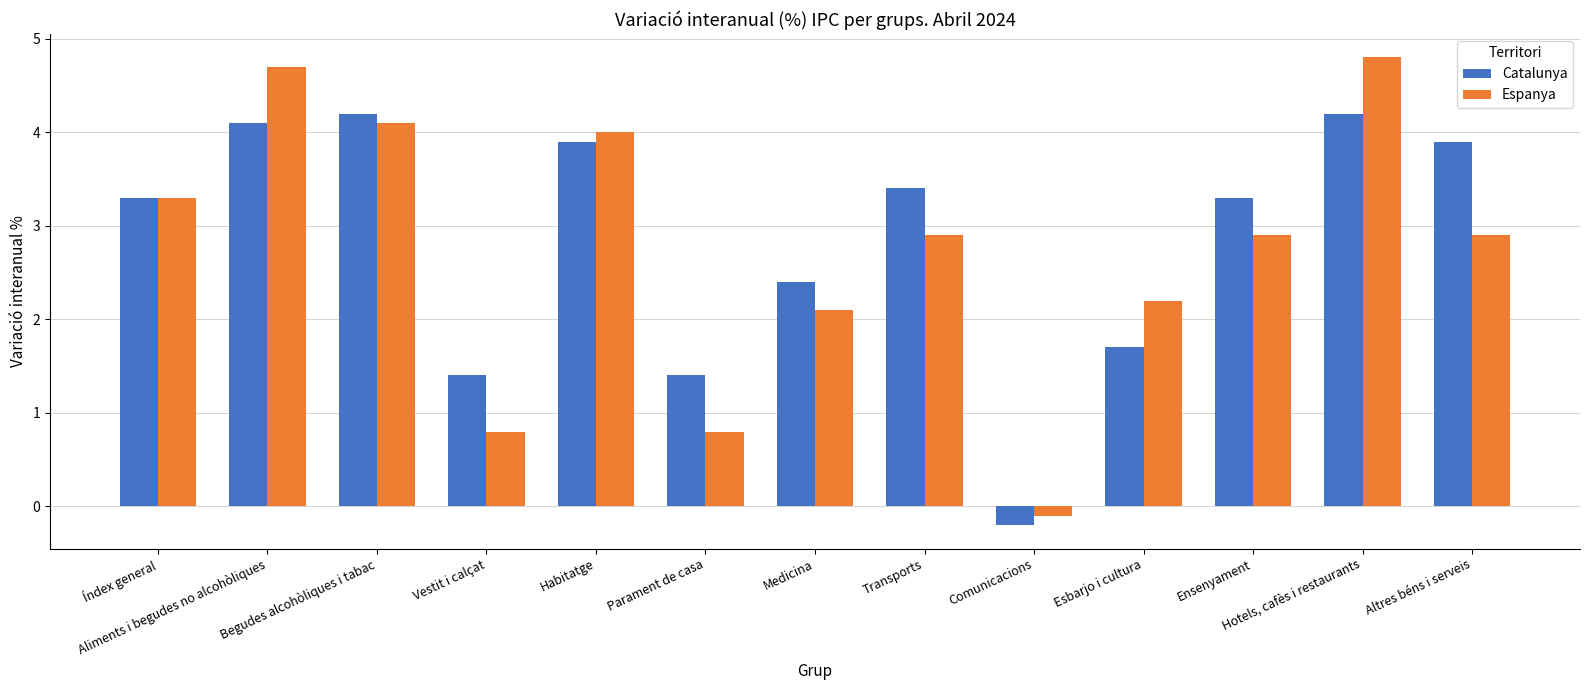

How many distinct data groups are displayed?

2